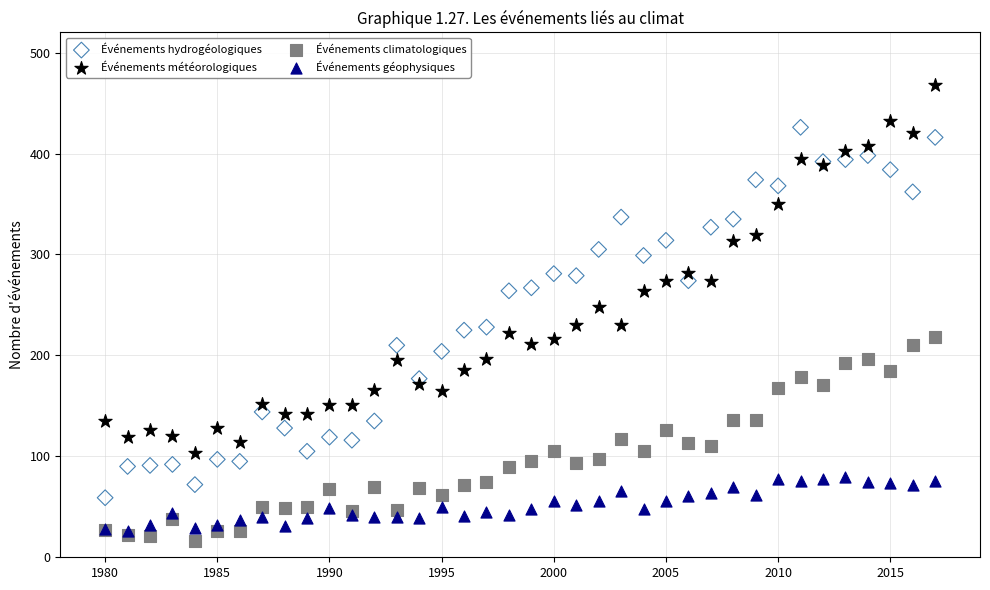

What are all the series names shown in the legend?

Événements hydrogéologiques, Événements météorologiques, Événements climatologiques, Événements géophysiques